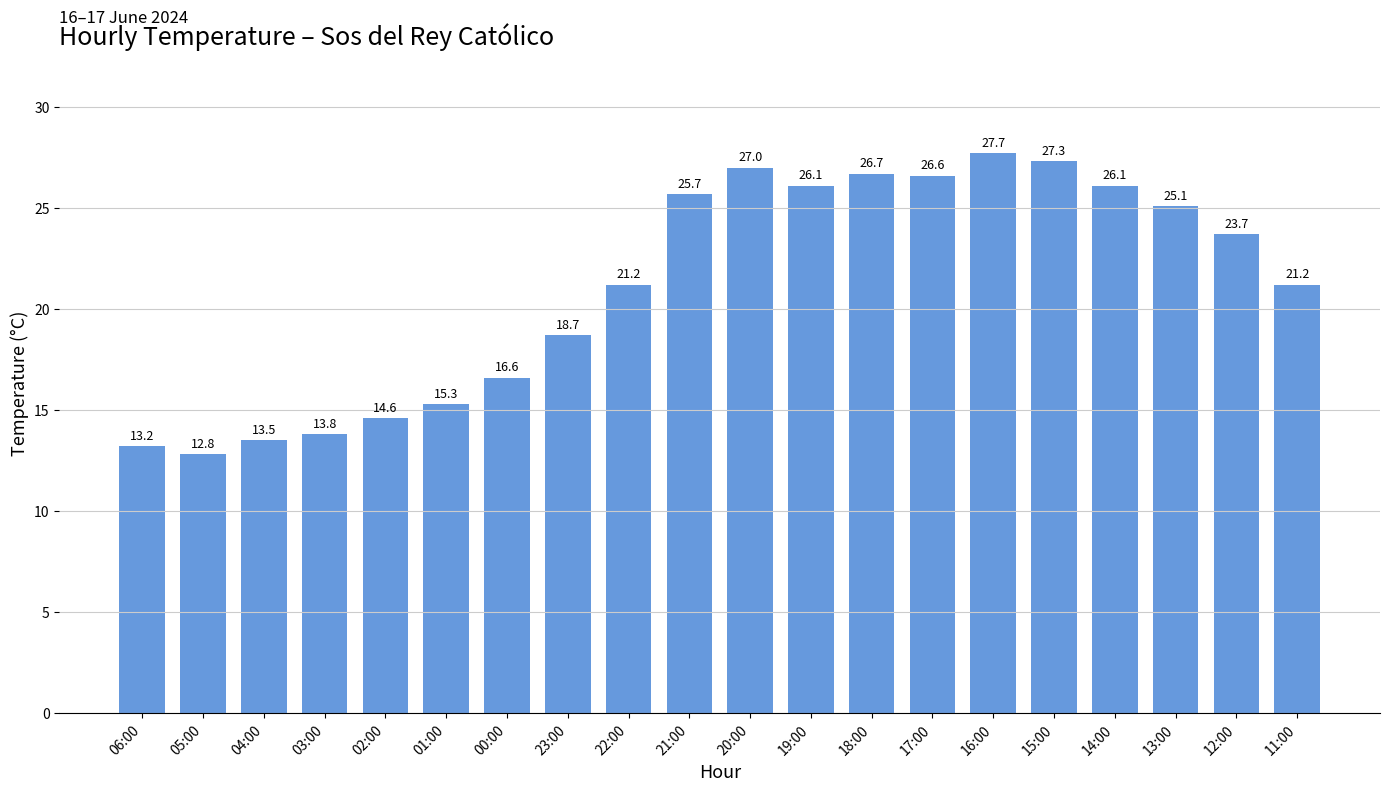

What is the value of the 9th bar from the left?

21.2